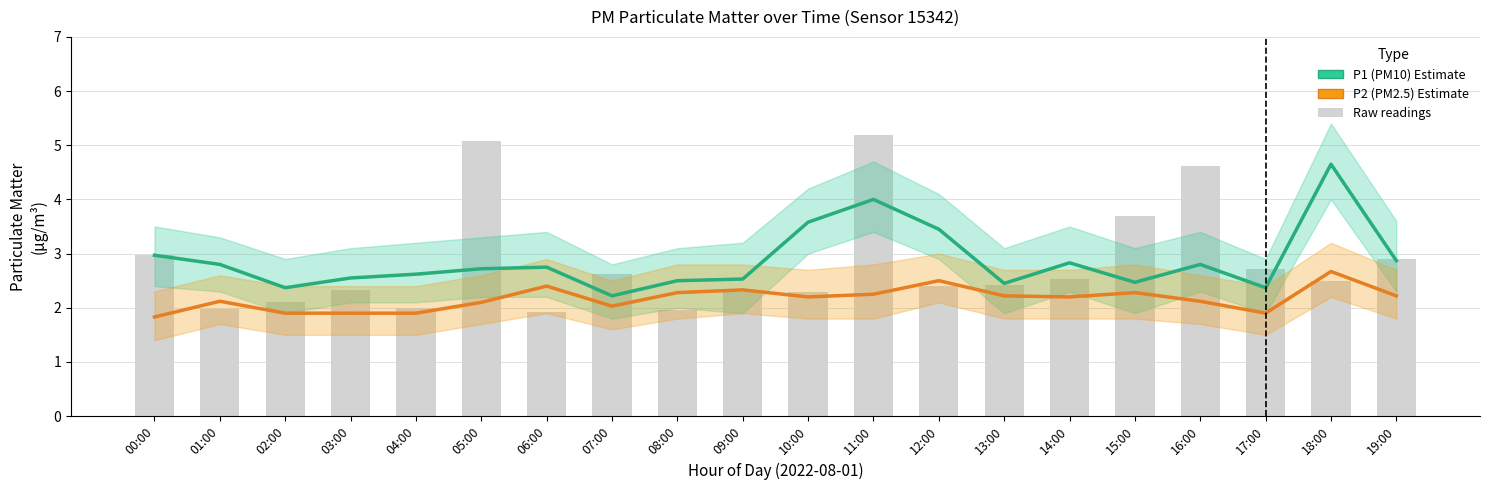

Where is P1 (PM10) nearest to the value 3?

00:00